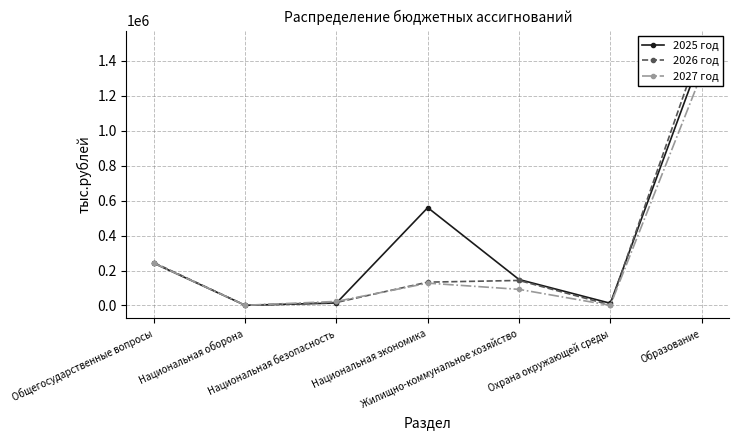

Is it true that 2025 год equals 101772.8 at Жилищно-коммунальное хозяйство?

False